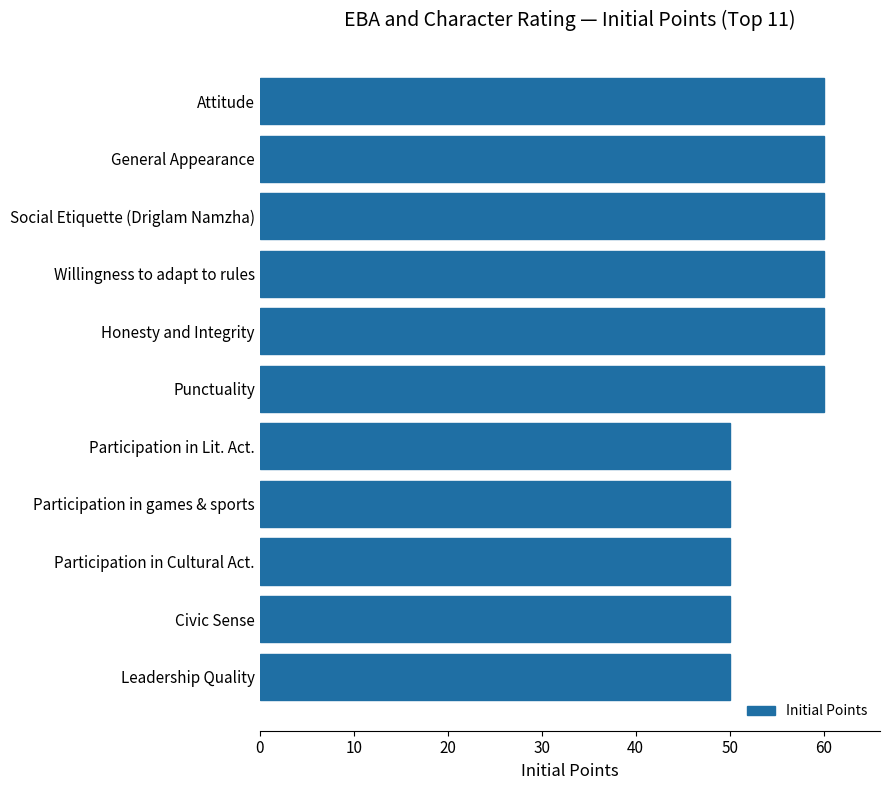

Does the chart contain stacked bars?

No